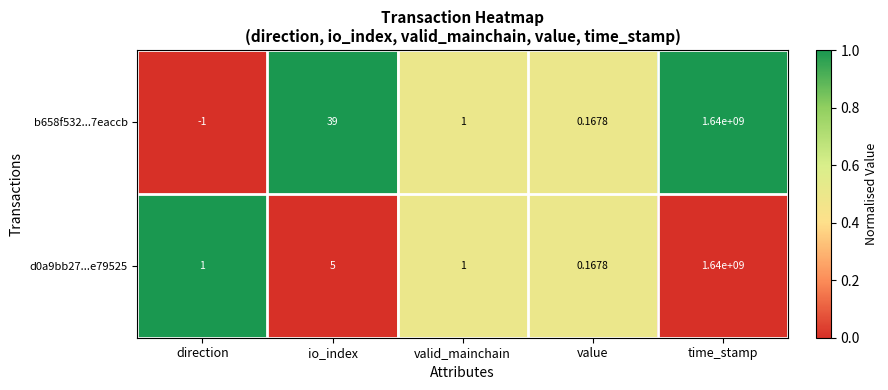

Which label corresponds to the largest value in the chart?

time_stamp